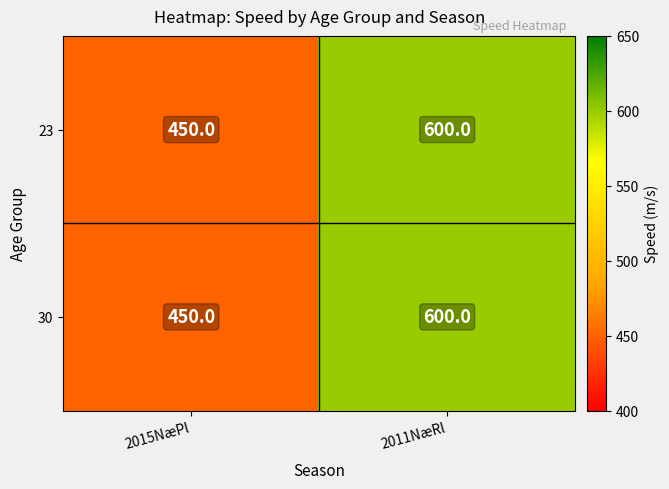

The 23 series shows 600 at 2011NæRl. True or false?

True